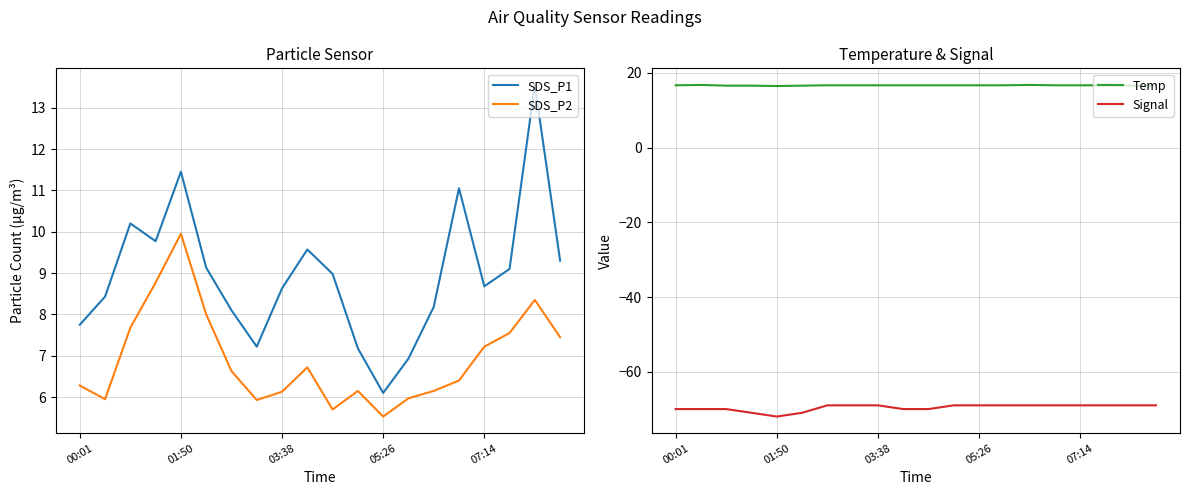

The value of SDS_P2 at 07:14 is 2.1. True or false?

False